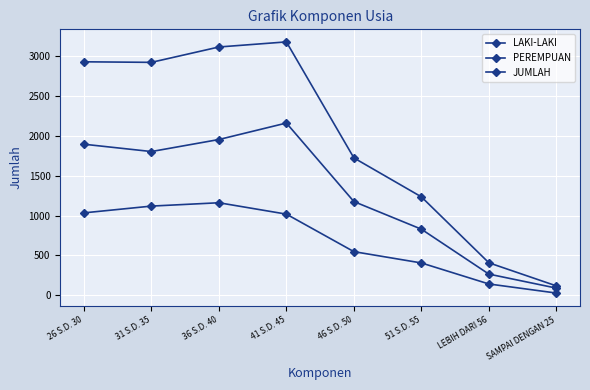

Between 26 S.D. 30 and 51 S.D. 55, which series saw the biggest shift?

JUMLAH